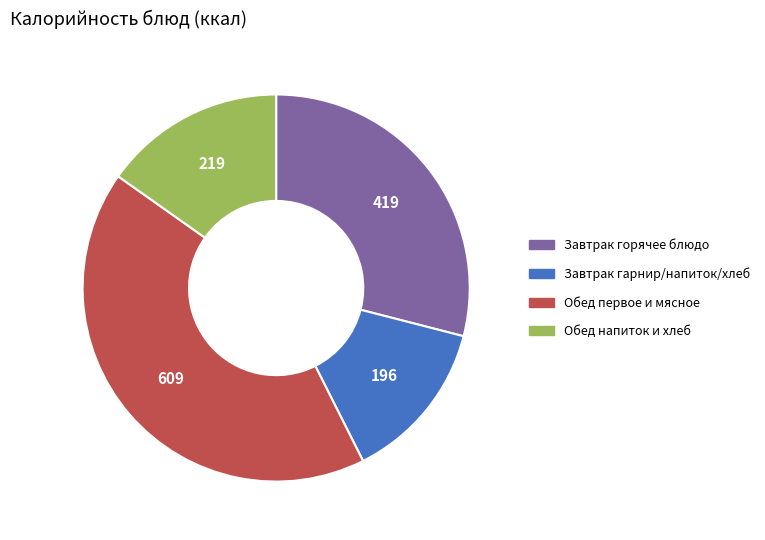

How many segments does this pie chart have?

4